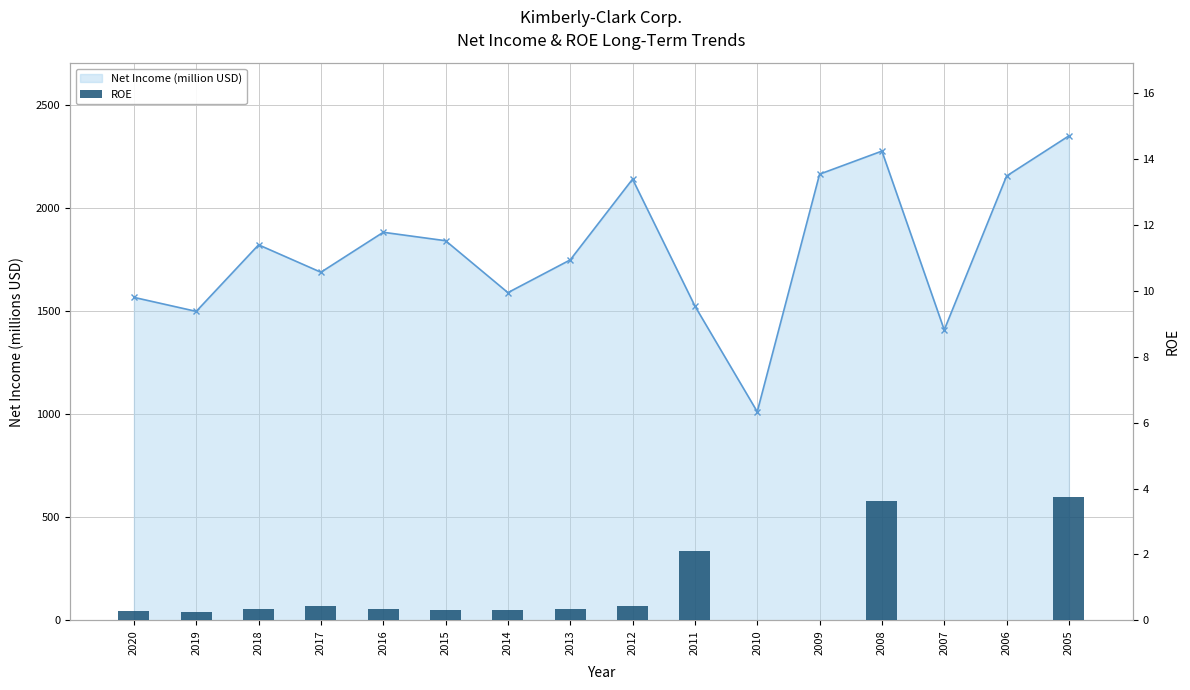

Is it true that the value at 2020 is 0.1?

False